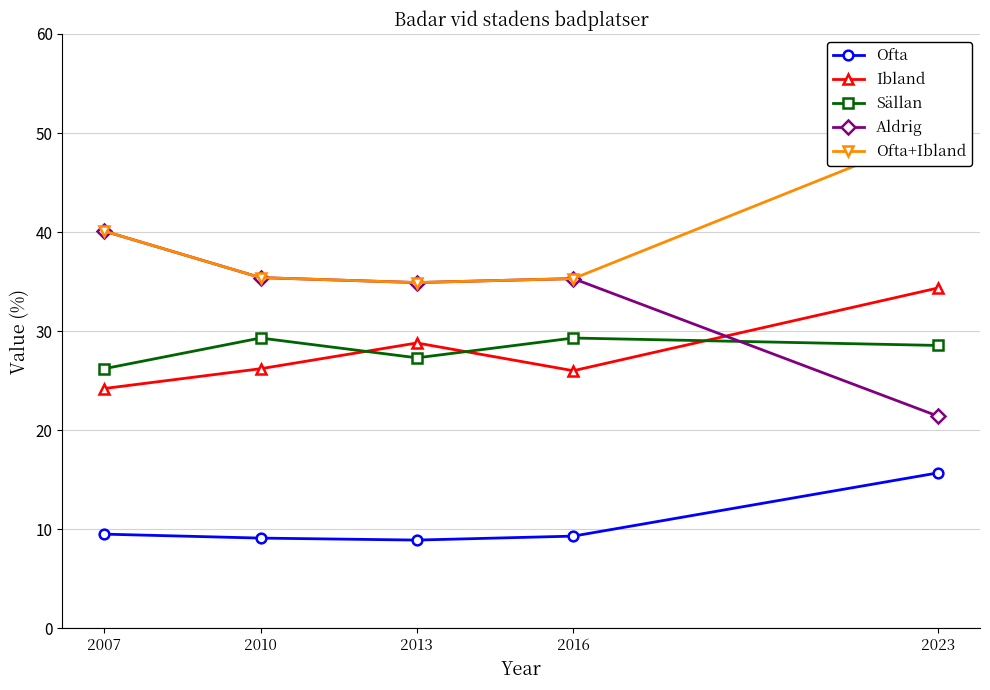

Read the Sällan value at 2023.

28.6